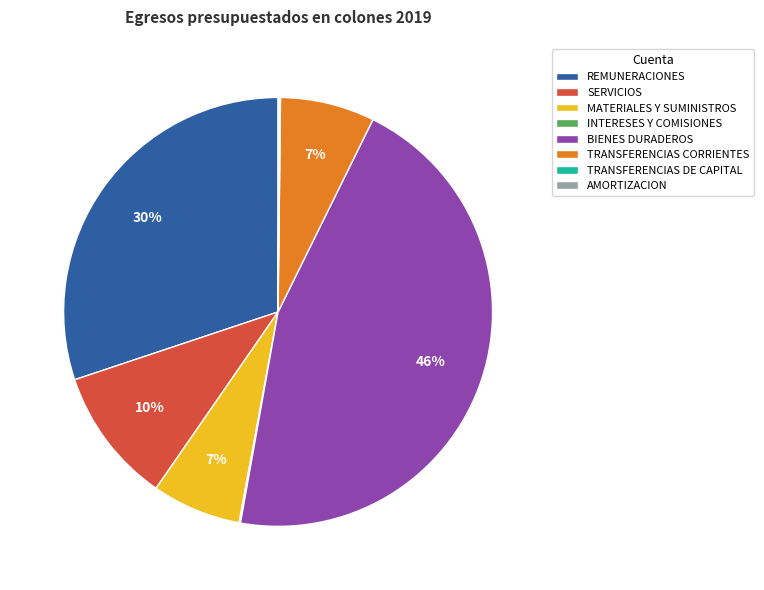

Between MATERIALES Y SUMINISTROS and REMUNERACIONES, which is larger?

REMUNERACIONES